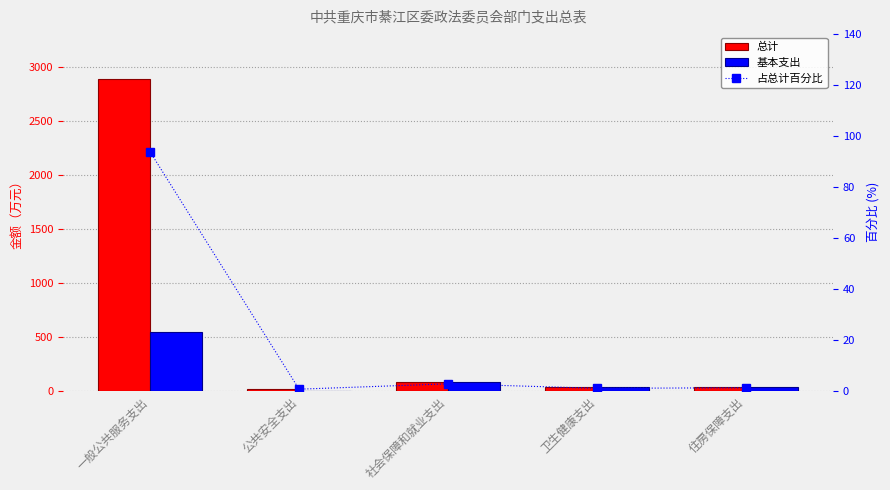

Rank the series by their maximum value, from highest to lowest.

总计, 基本支出, 占总计百分比